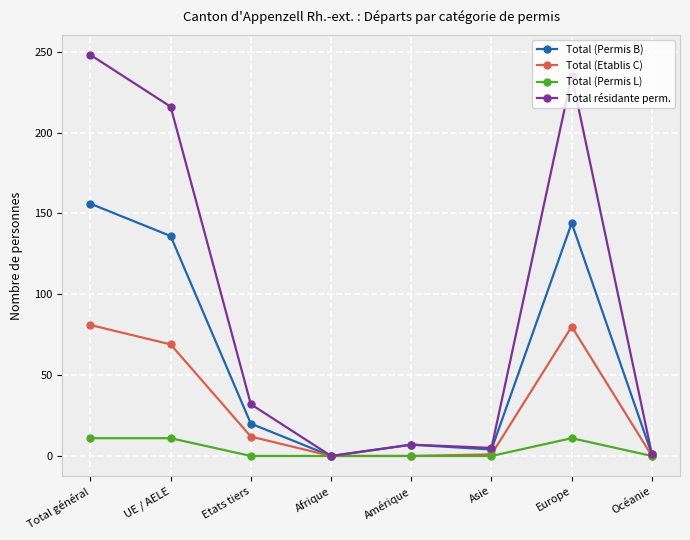

Rank the series at Etats tiers from highest to lowest value.

Total résidante perm., Total (Permis B), Total (Etablis C), Total (Permis L)